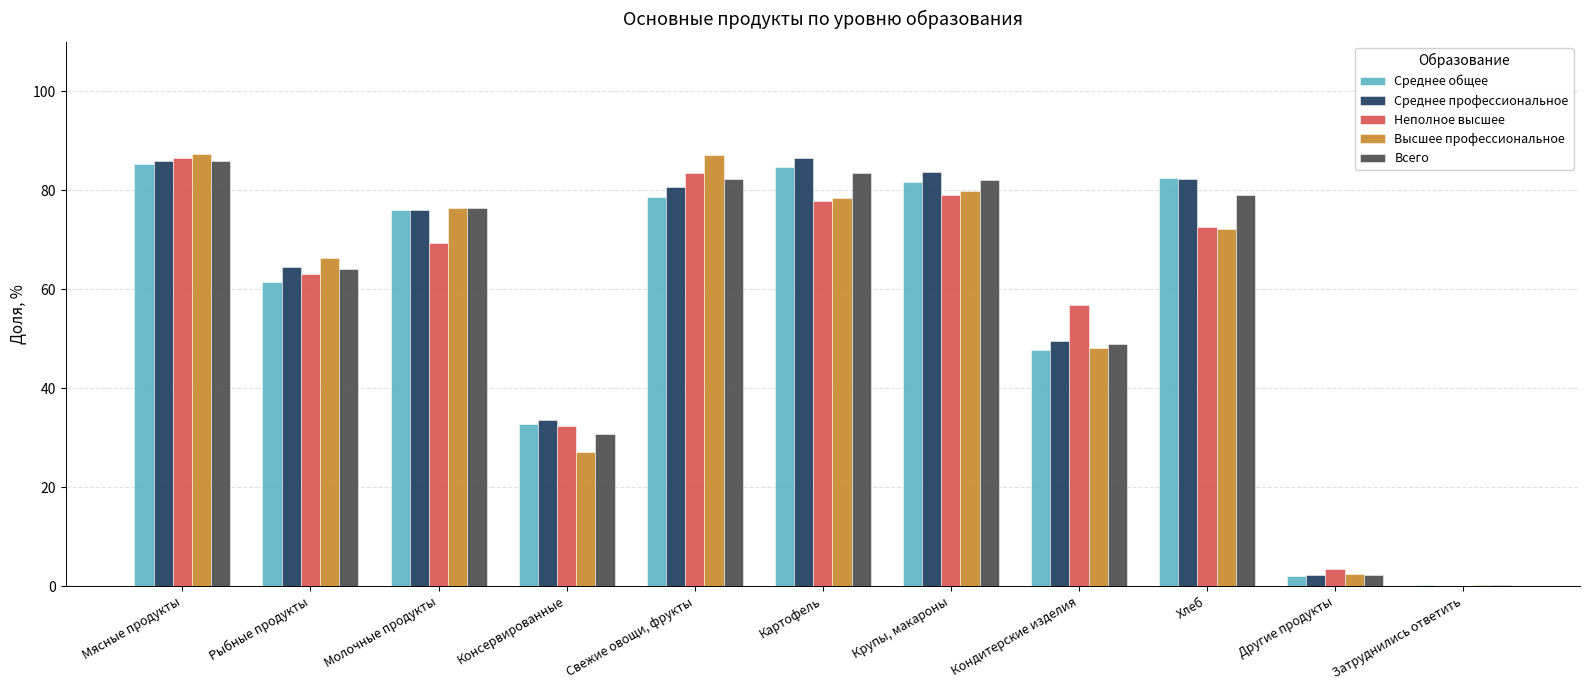

What is the spread (max minus min) of values at Картофель?

8.7